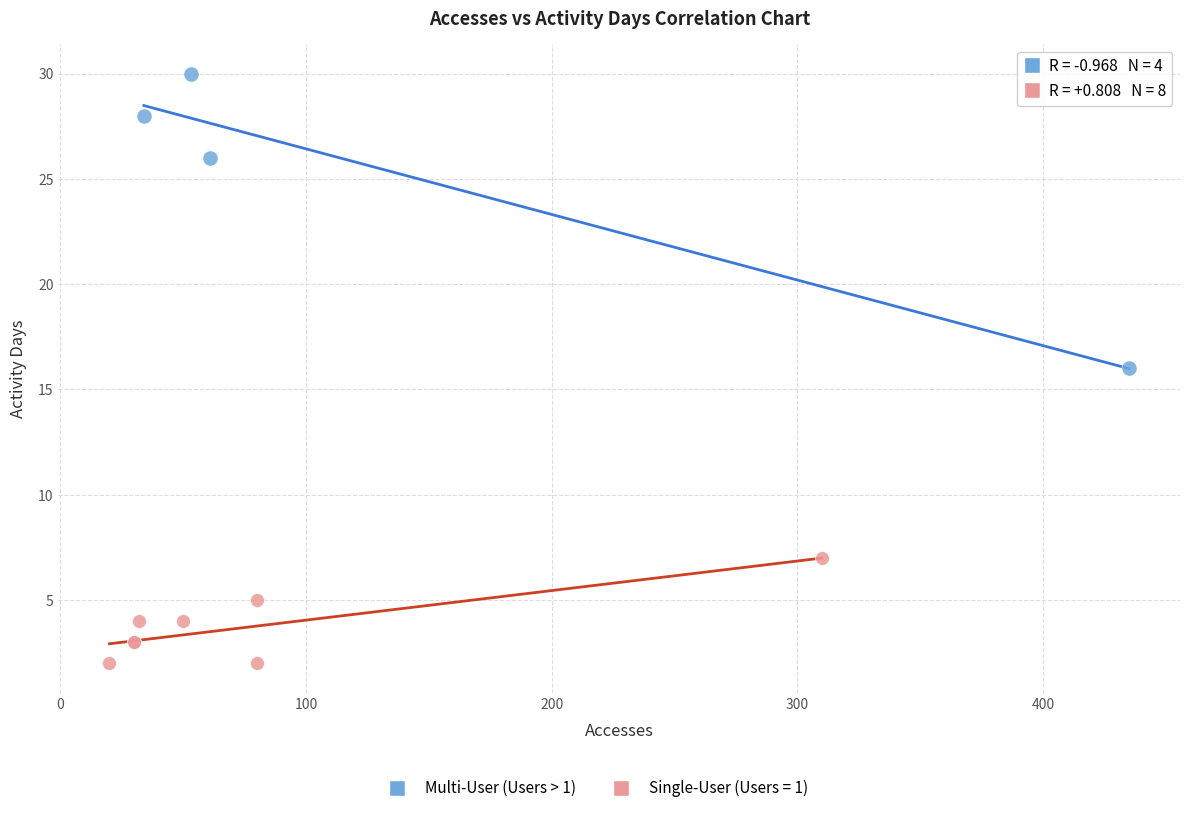

Which series reaches the minimum Y coordinate?

Single-User (Users = 1)